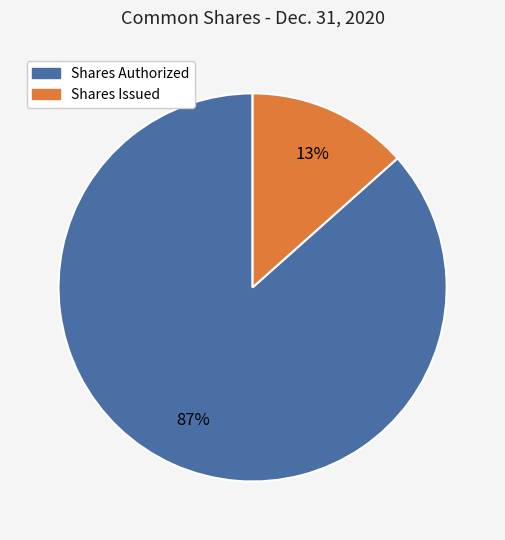

How many slices are in this pie chart?

2